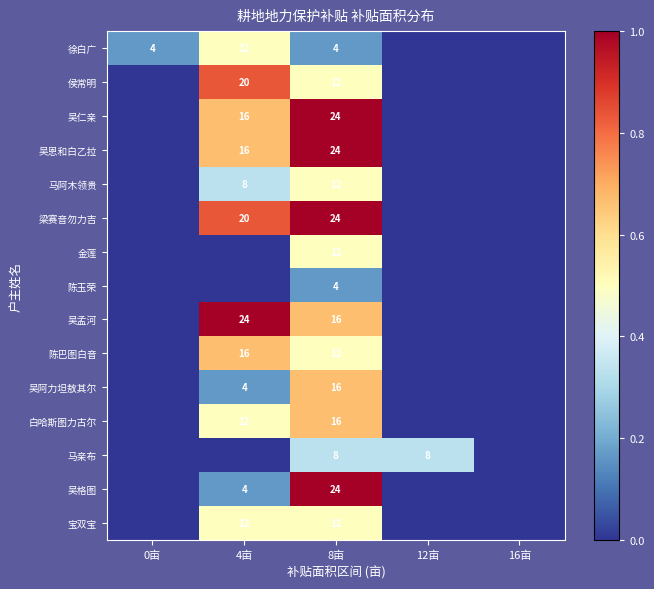

What is the spread (max minus min) of values at 8亩?

20